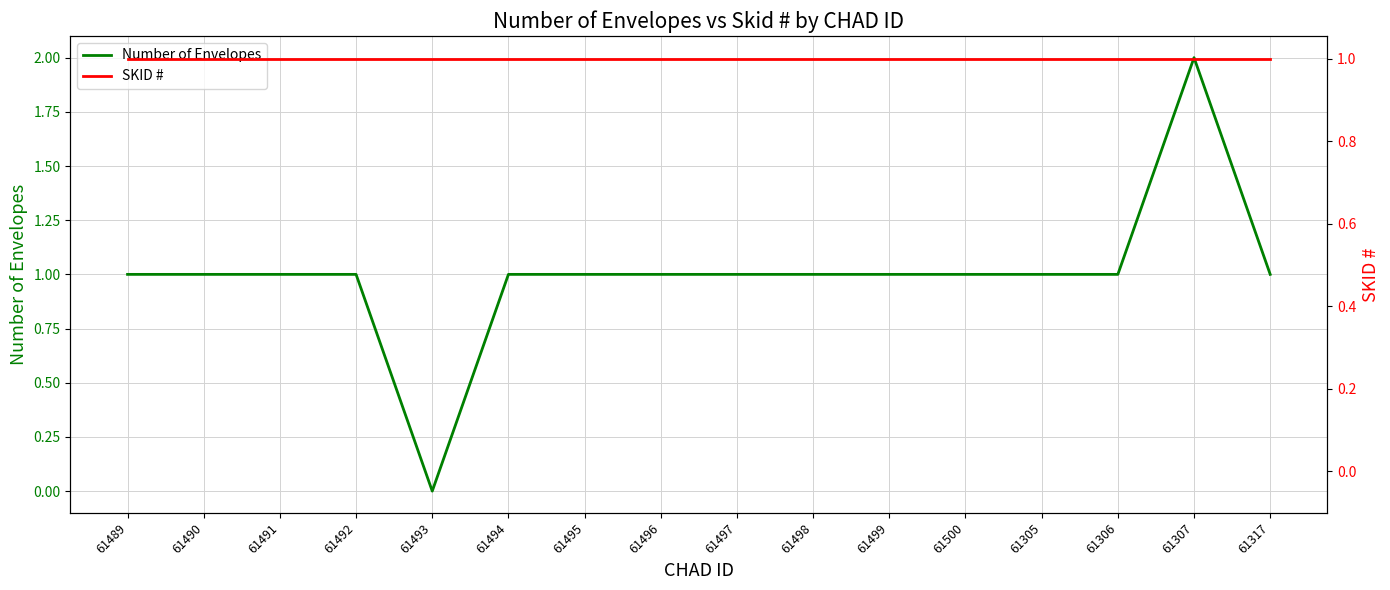

What are all the series names shown in the legend?

Number of Envelopes, SKID #